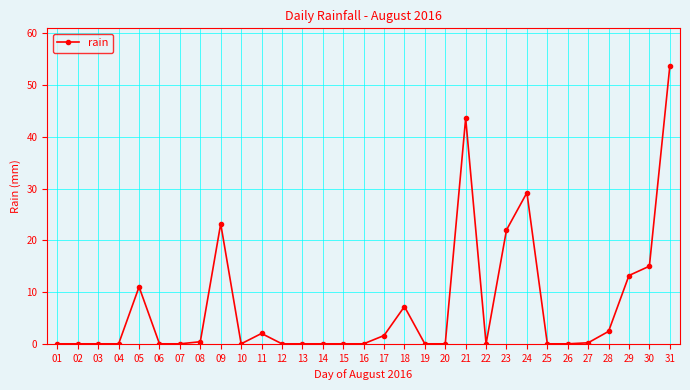

Between 21 and 12, which is larger?

21